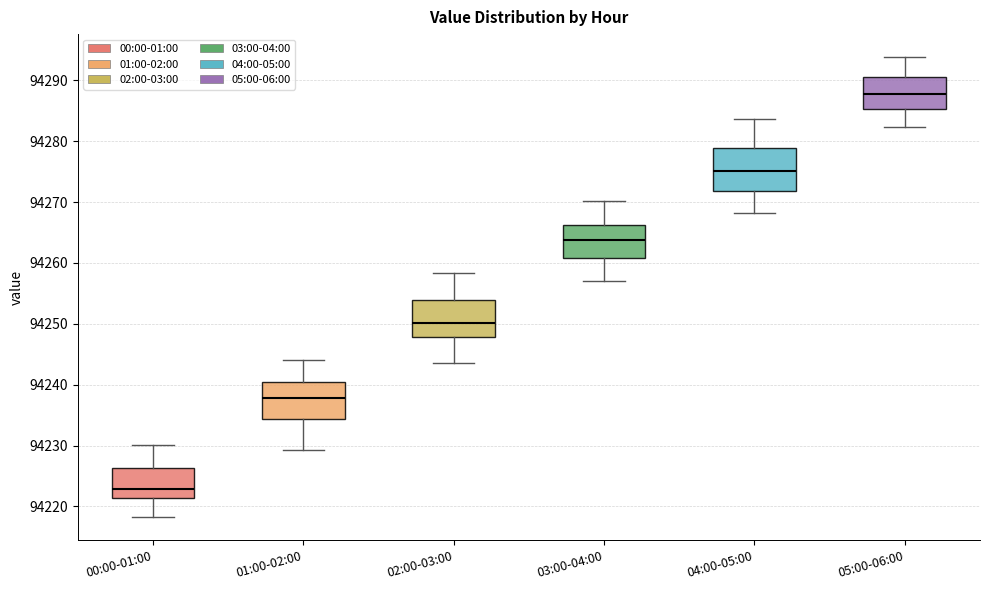

Reading left to right, read every box against the y-axis: the position of its median line, the range the box covers, and the ends of its whiskers. The values are not printed on the chart, so give them approximately, as read against the axis.

00:00-01:00: median 94223, box 94221 to 94226, whiskers 94218 to 94230
01:00-02:00: median 94238, box 94234 to 94240, whiskers 94229 to 94244
02:00-03:00: median 94250, box 94248 to 94254, whiskers 94244 to 94258
03:00-04:00: median 94264, box 94261 to 94266, whiskers 94257 to 94270
04:00-05:00: median 94275, box 94272 to 94279, whiskers 94268 to 94284
05:00-06:00: median 94288, box 94285 to 94291, whiskers 94282 to 94294